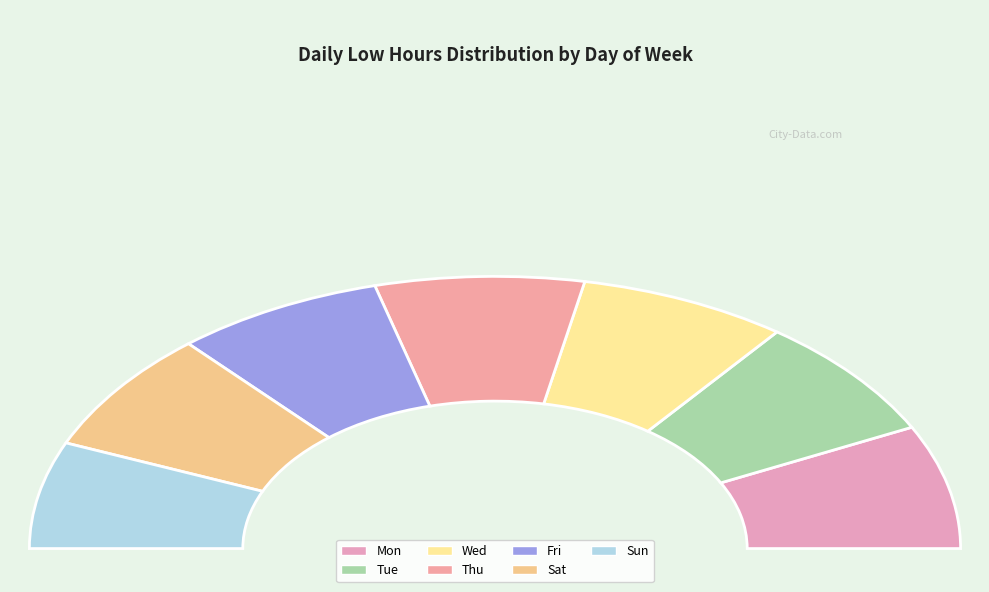

To the nearest percent, what is the difference between the largest and smallest slice percentages?

2%